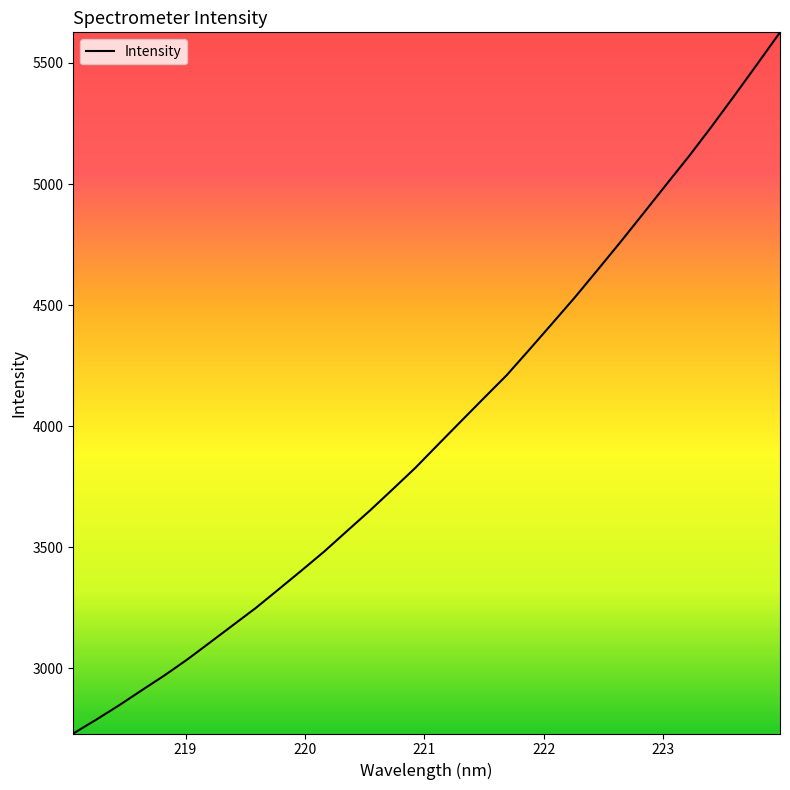

What is the greatest value displayed?

5626.4